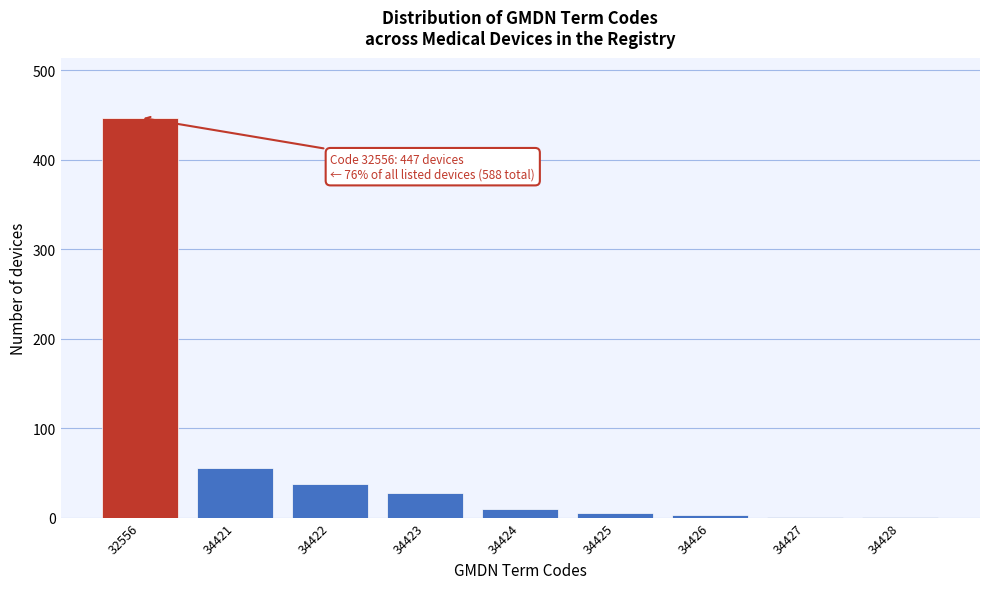

Which category has the highest value across all series?

32556